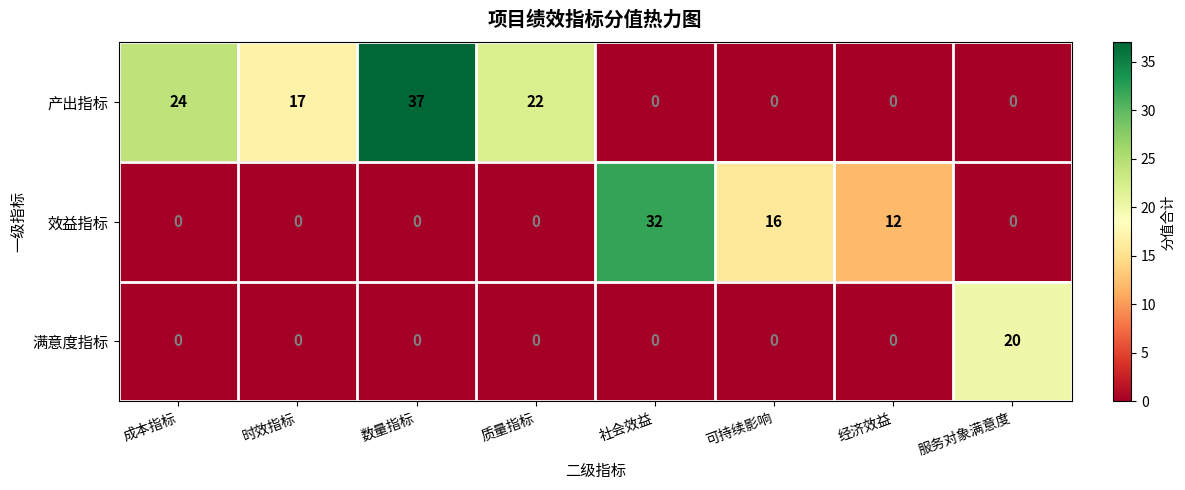

Rank the series by their average value, from lowest to highest.

满意度指标, 效益指标, 产出指标